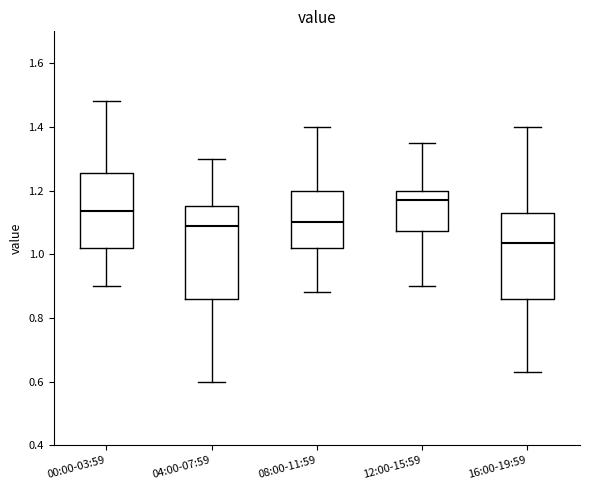

Where does the median line of the box for 16:00-19:59 sit on the y-axis? The values are not printed on the chart, so give them approximately, as read against the axis.

1.04